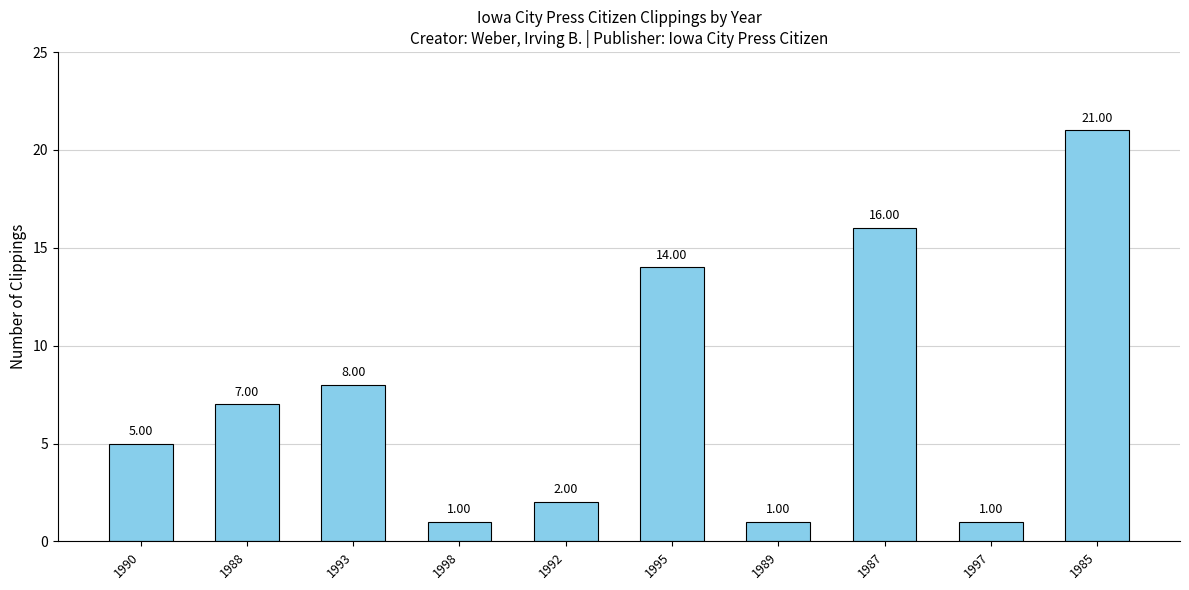

What is the label of the 5th bar from the right?

1995